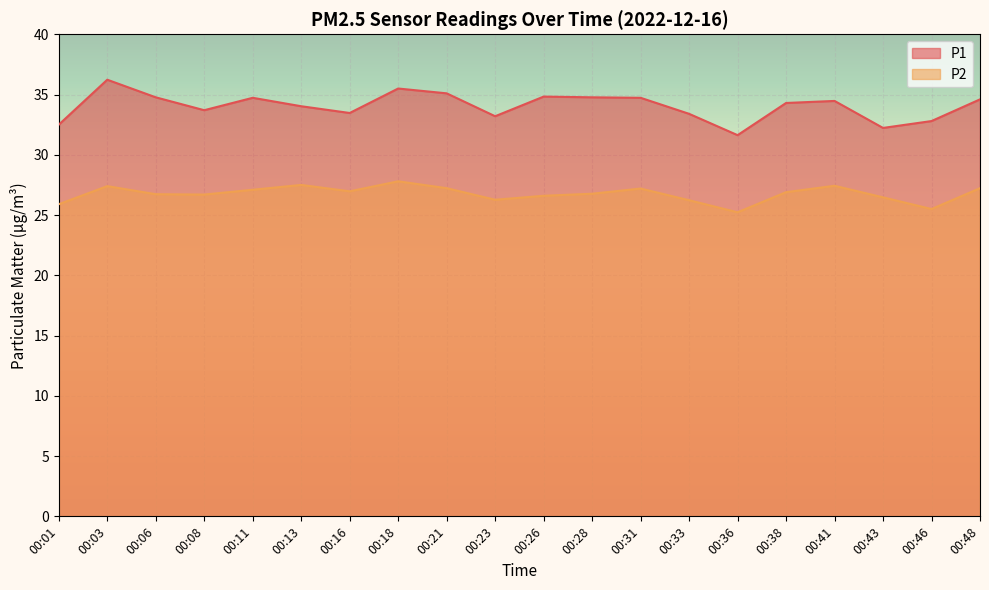

How many lines are shown in the chart?

2